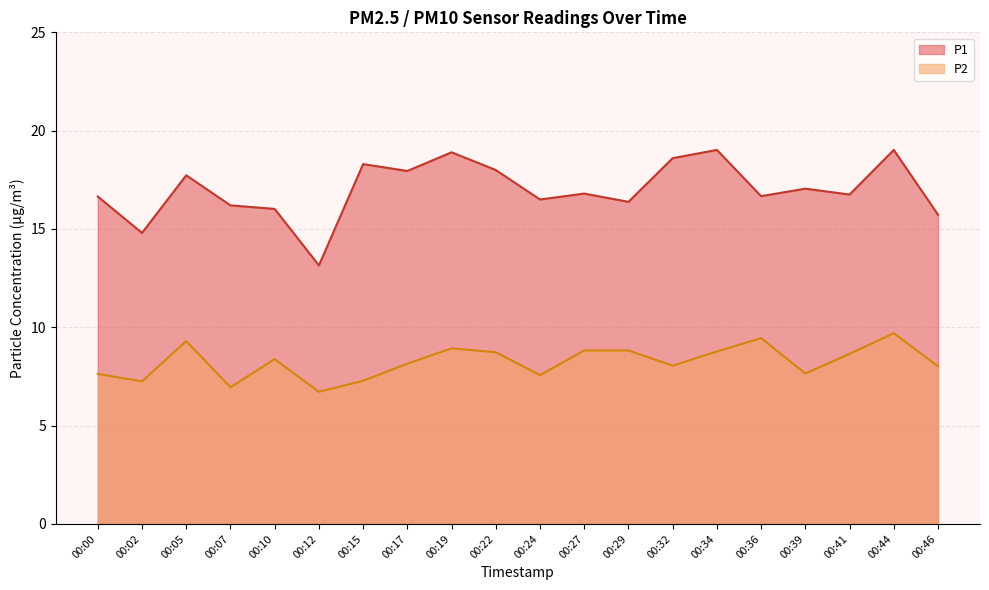

What is the average value of the P1 series?

17.0